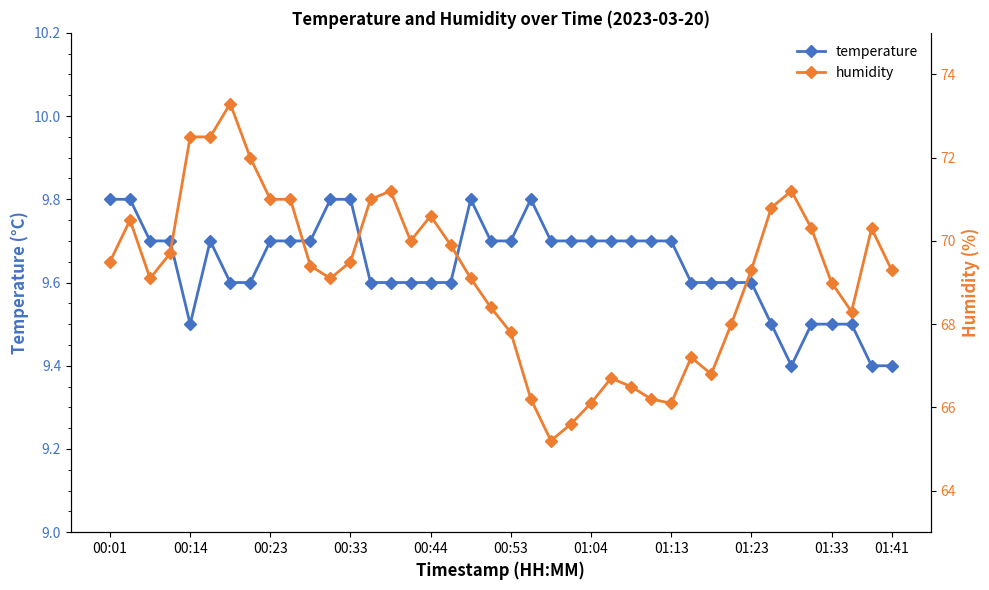

What is the approximate value of temperature at 15?

9.6